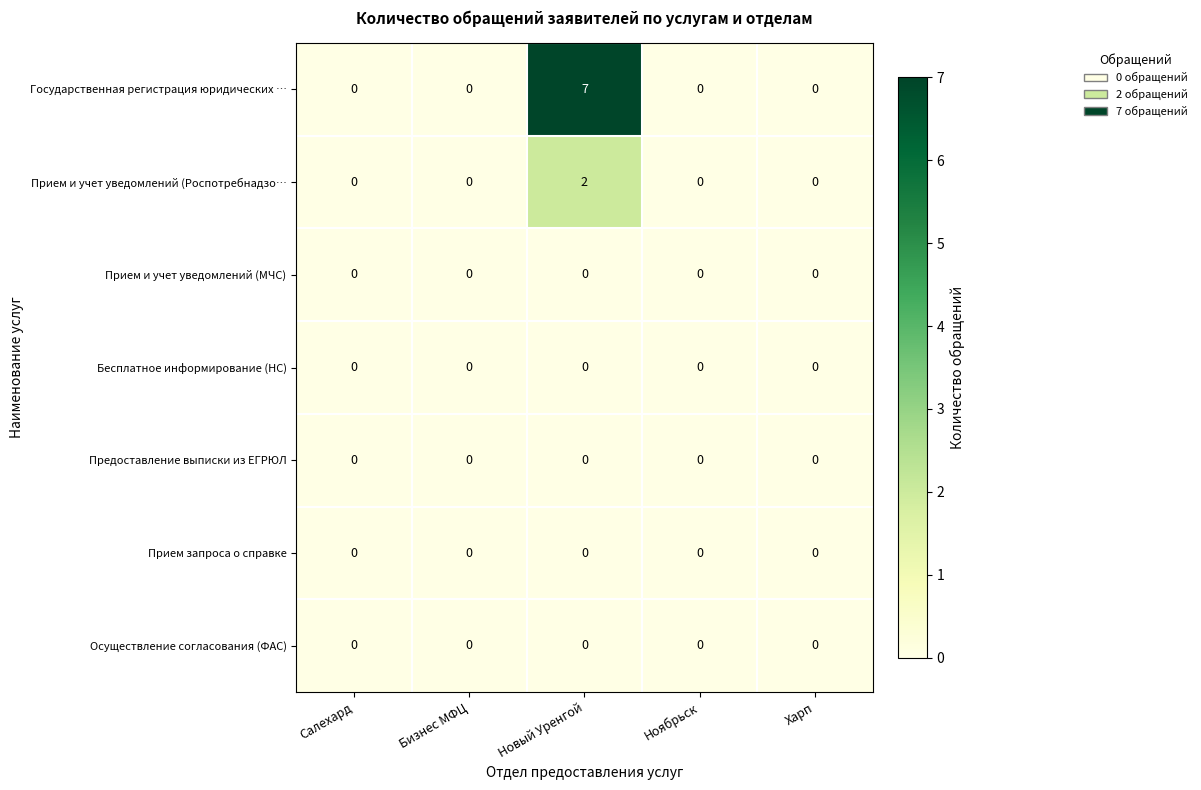

What is the difference between the maximum and minimum values in the Государственная регистрация юридических … series?

7